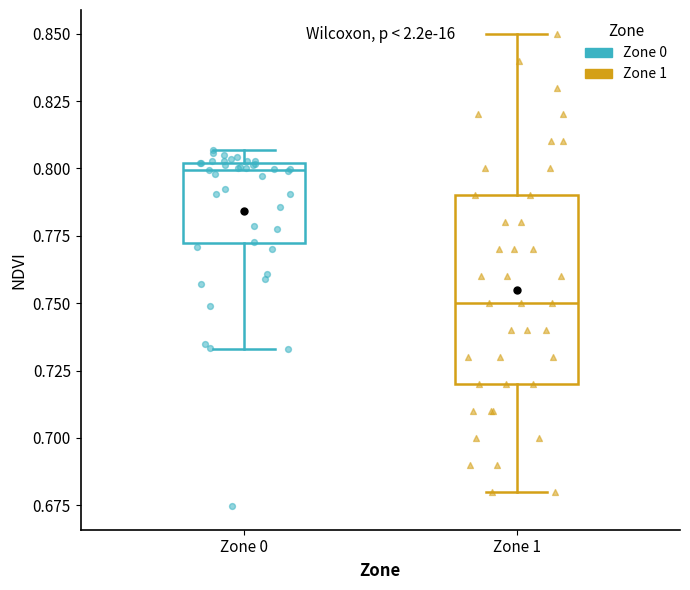

Which box is the tallest, from its lower edge to its upper edge?

Zone 1